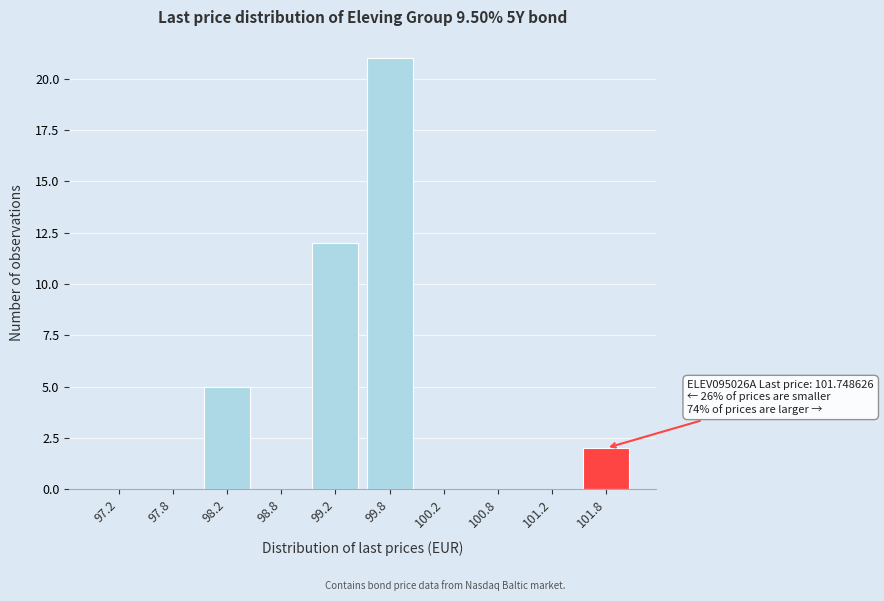

Reading left to right, what are all the values shown in this chart?

97.2=0	97.8=0	98.2=5	98.8=0	99.2=12	99.8=21	100.2=0	100.8=0	101.2=0	101.8=2